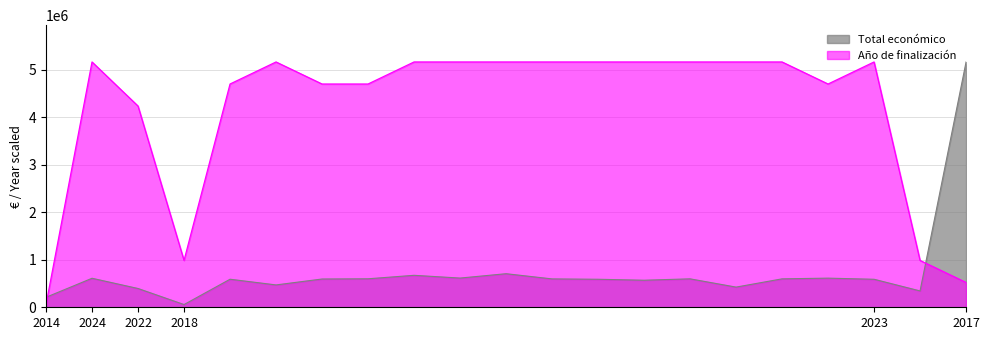

After their last crossing, which series has the higher values: Total económico or Año de finalización?

Total económico